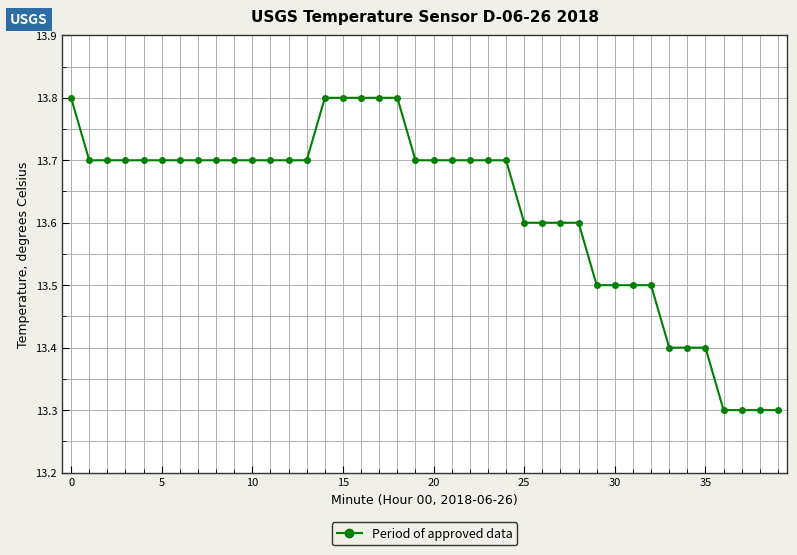

How many values are between 13 and 14?

40